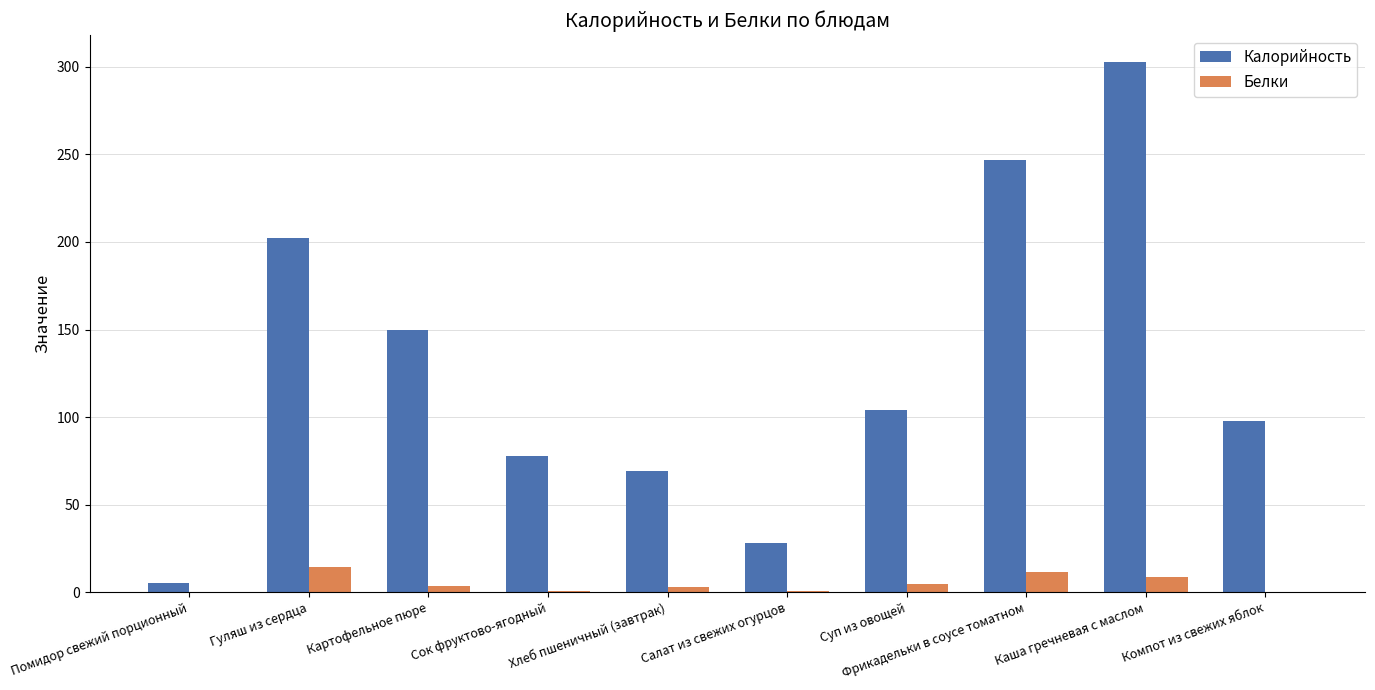

What is the maximum value shown in the chart?

303.0